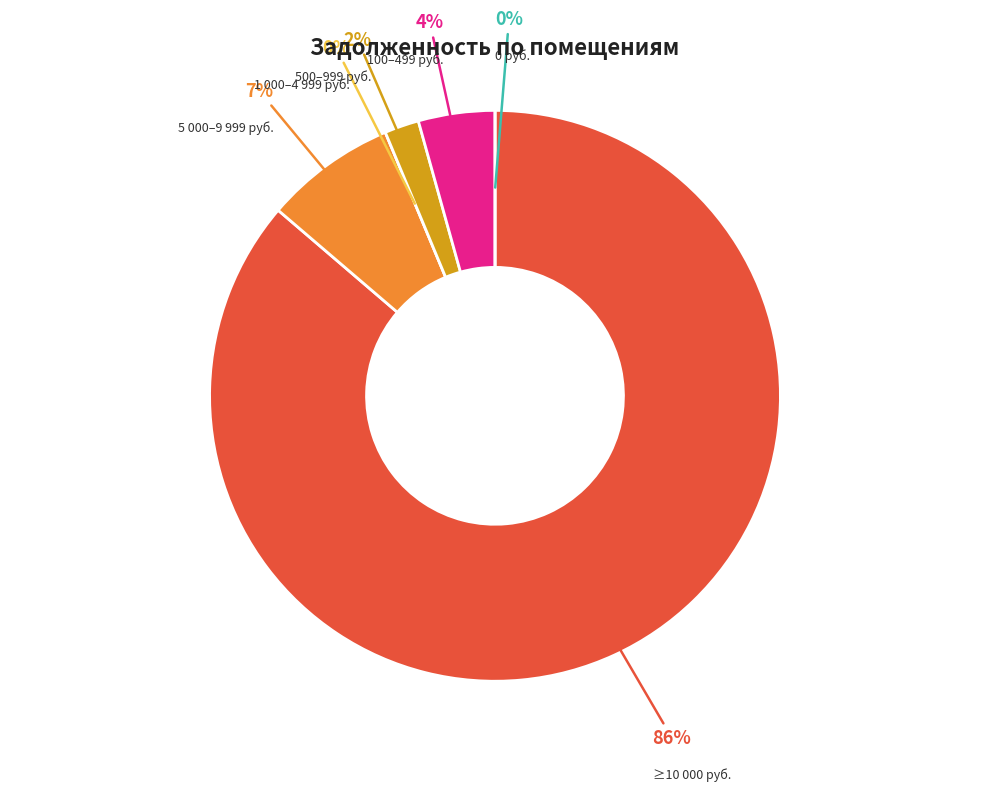

What portion of the pie excludes 16?

99.8%